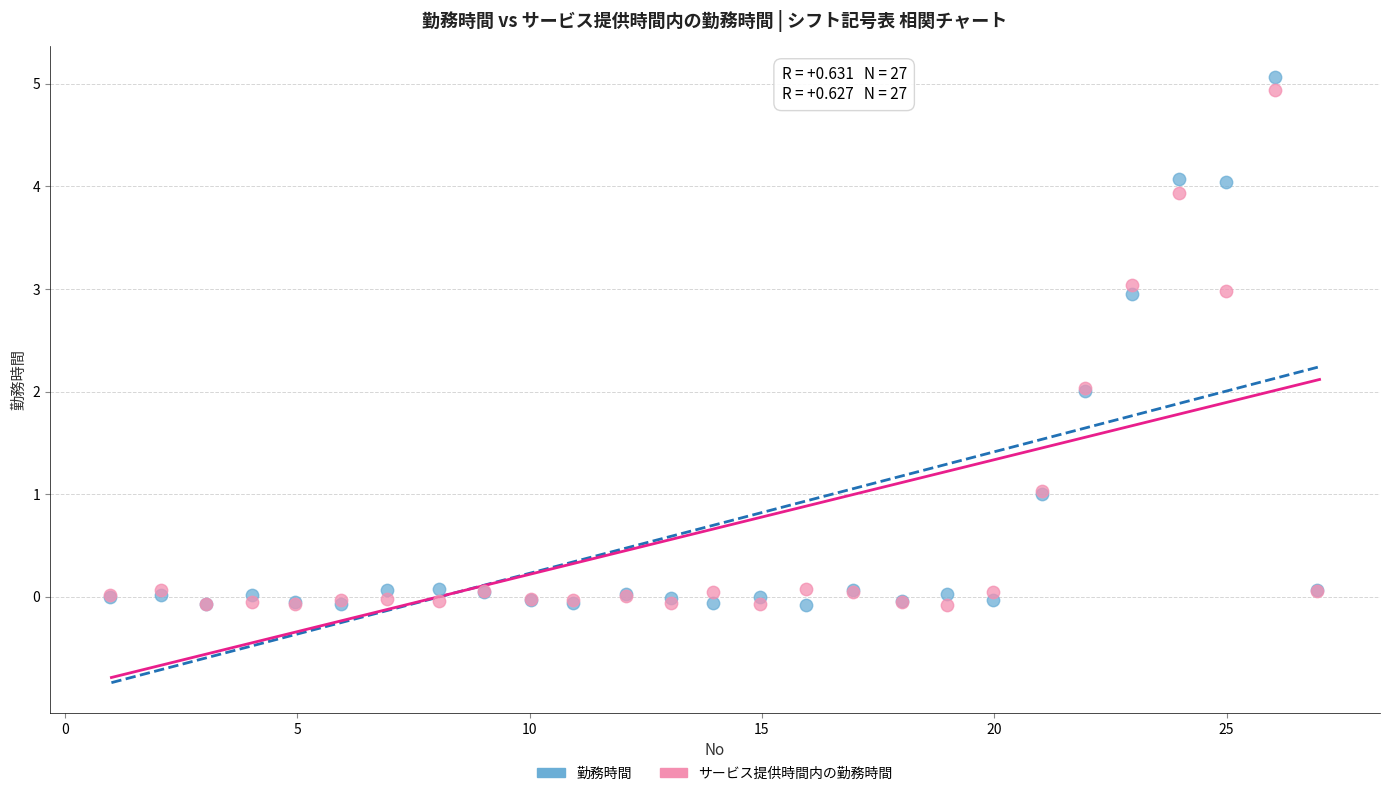

What are all the series names shown in the legend?

勤務時間, サービス提供時間内の勤務時間